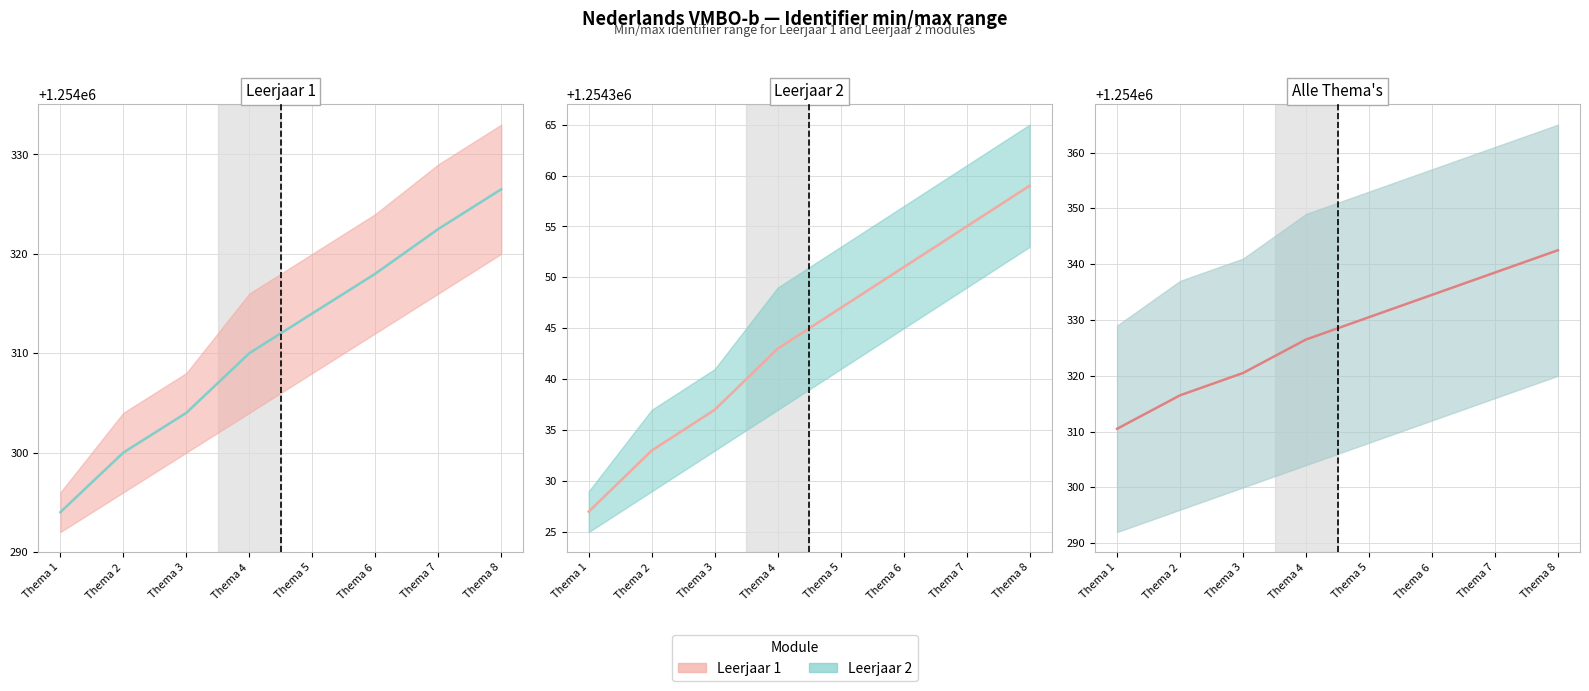

Reading right to left, transcribe all the data shown in this chart.

Thema 8=1254342.5	Thema 7=1254338.5	Thema 6=1254334.5	Thema 5=1254330.5	Thema 4=1254326.5	Thema 3=1254320.5	Thema 2=1254316.5	Thema 1=1254310.5